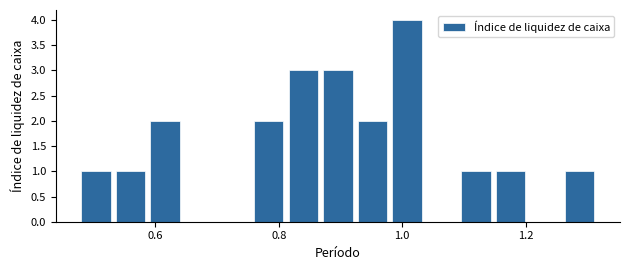

Read against the x-axis, roughly where is the centre of the tallest bar?

1.00